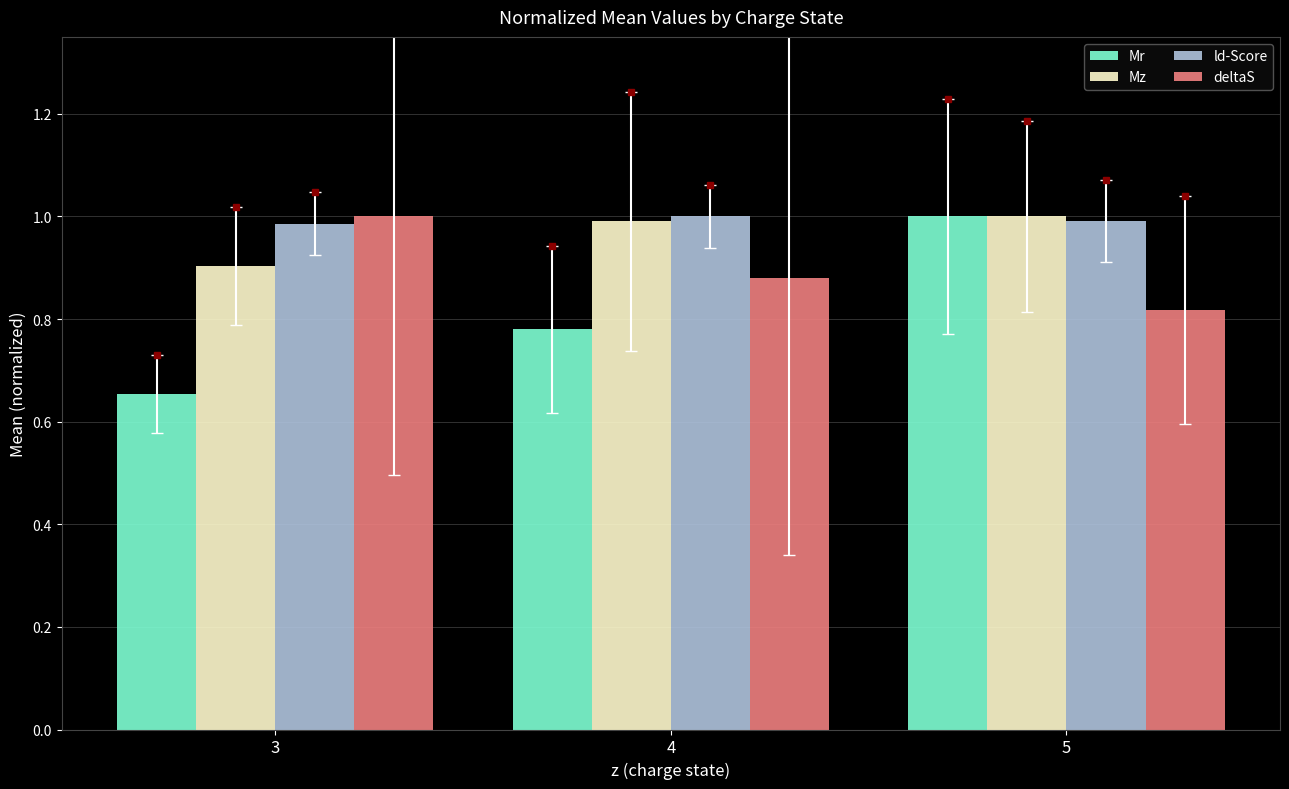

At which category does the chart reach its minimum across all series?

3